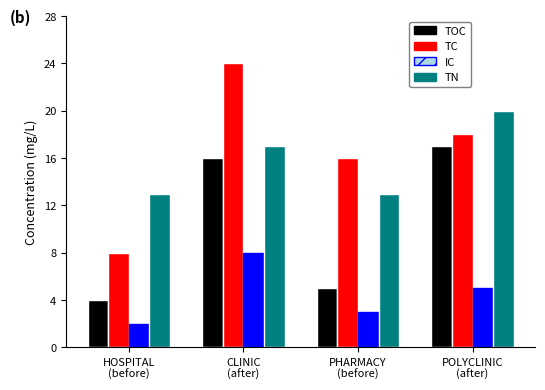

What are all the series names shown in the legend?

TOC, TC, IC, TN